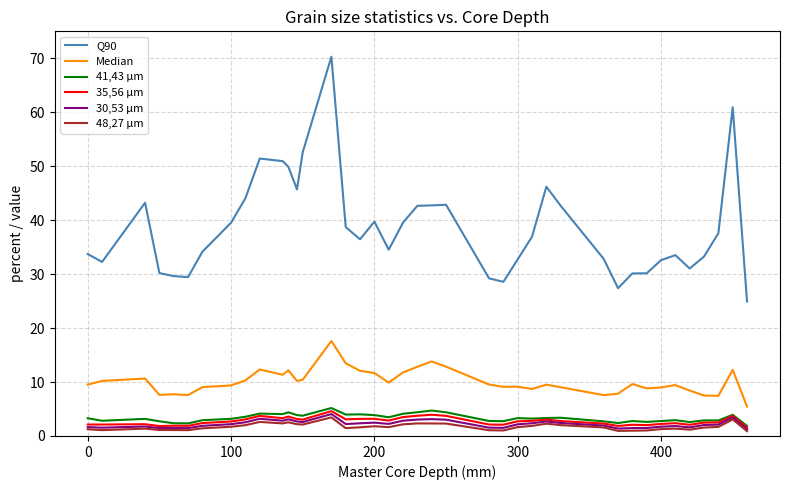

What is the maximum value for 35,56 µm?

4.6